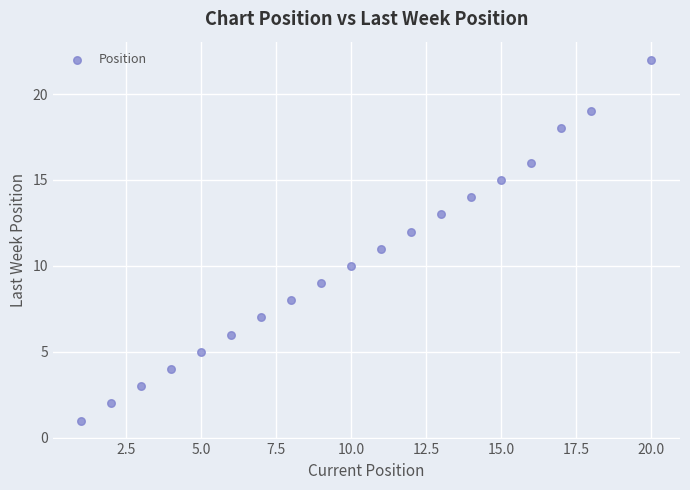

What is the range of X values (max minus min)?

19